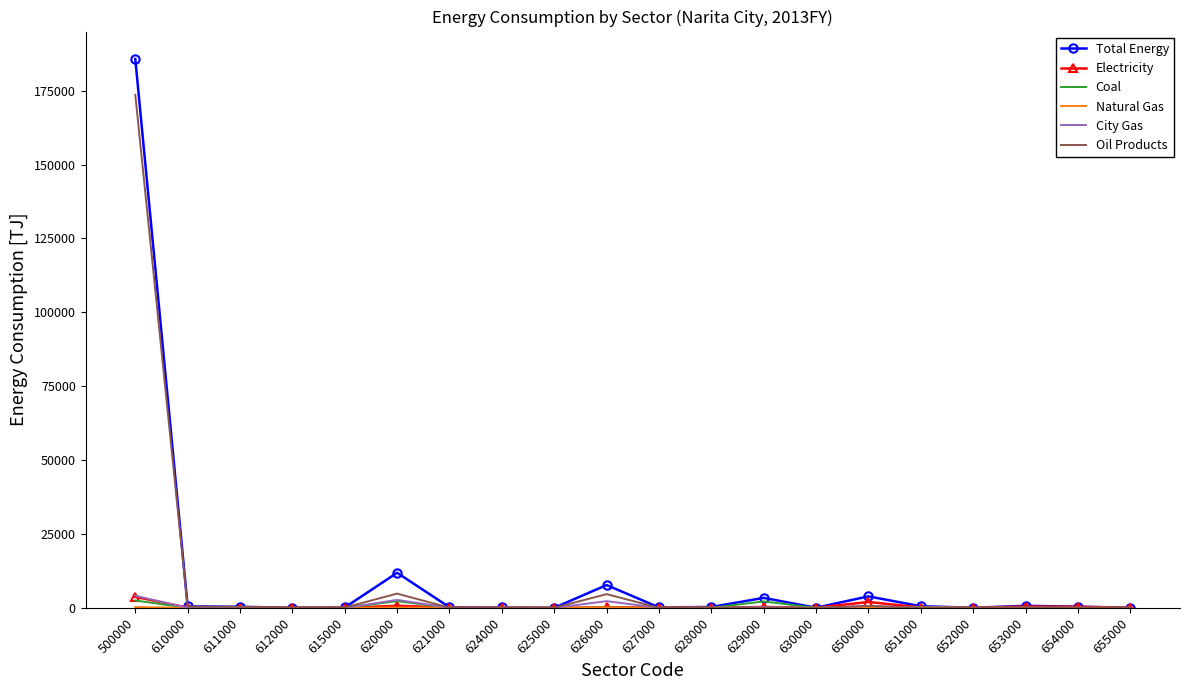

The value of Coal at 610000 is 0.1. True or false?

True